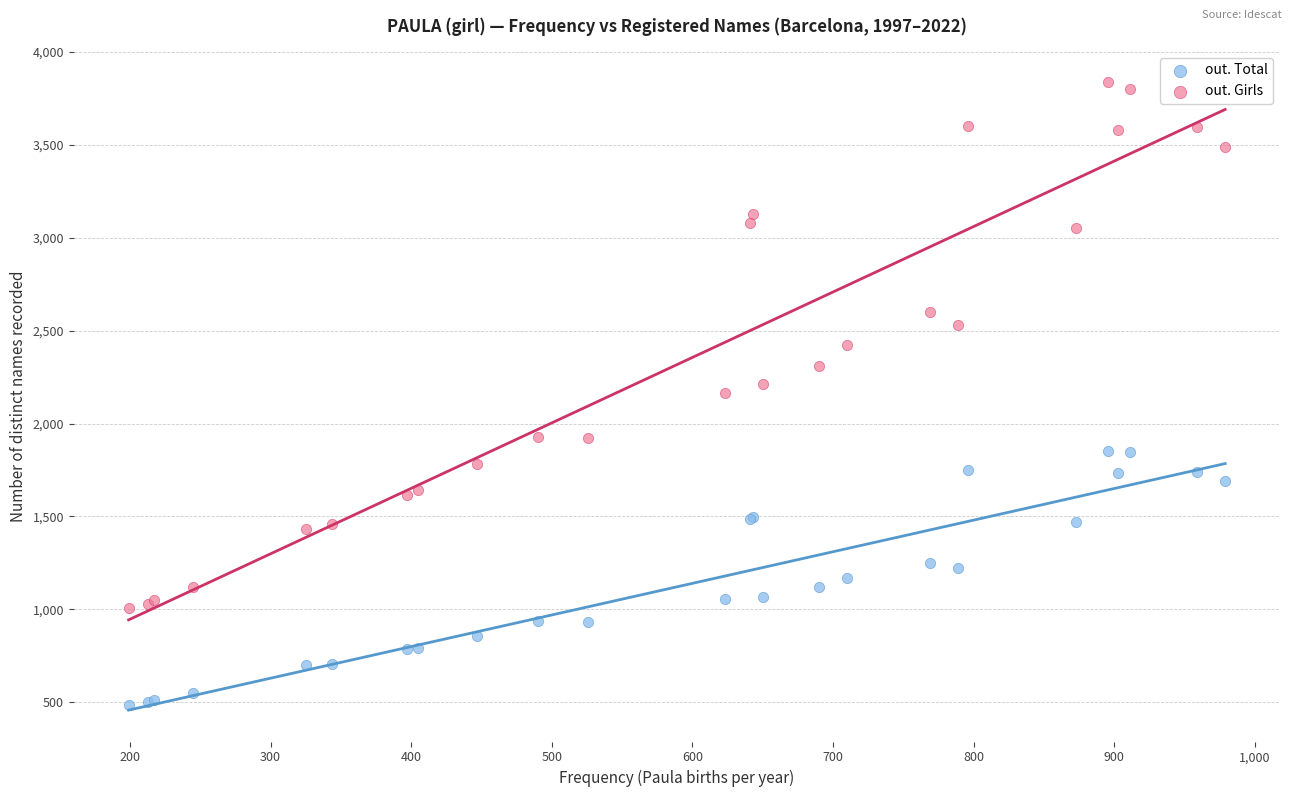

What are all the series names shown in the legend?

out. Total, out. Girls